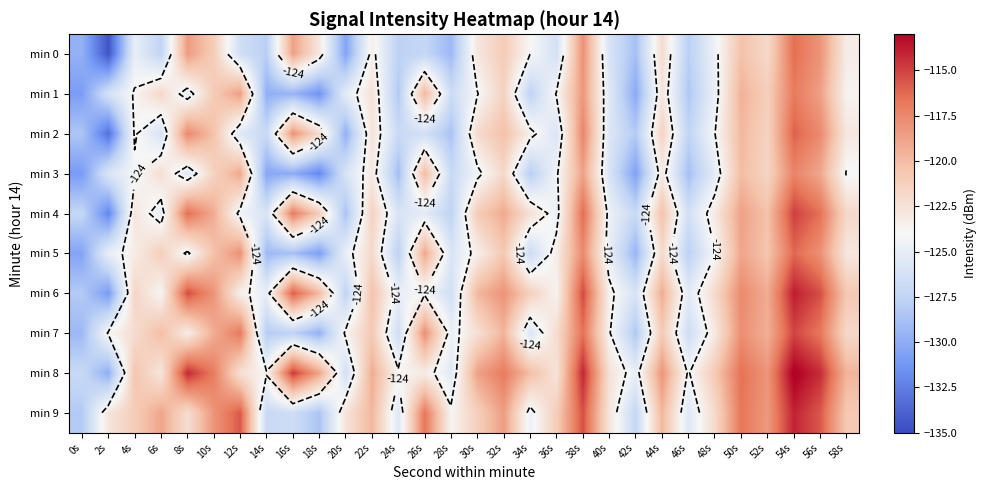

The min 8 series shows -122.4 at 40s. True or false?

True